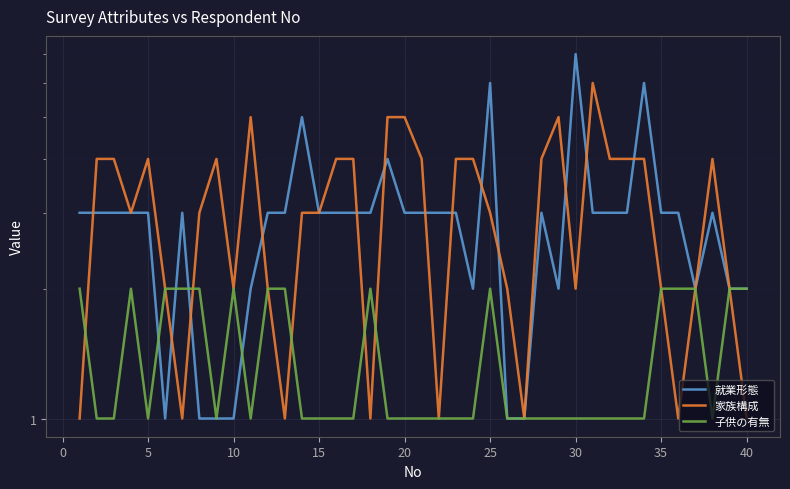

Rank the series by their maximum value, from lowest to highest.

子供の有無, 家族構成, 就業形態